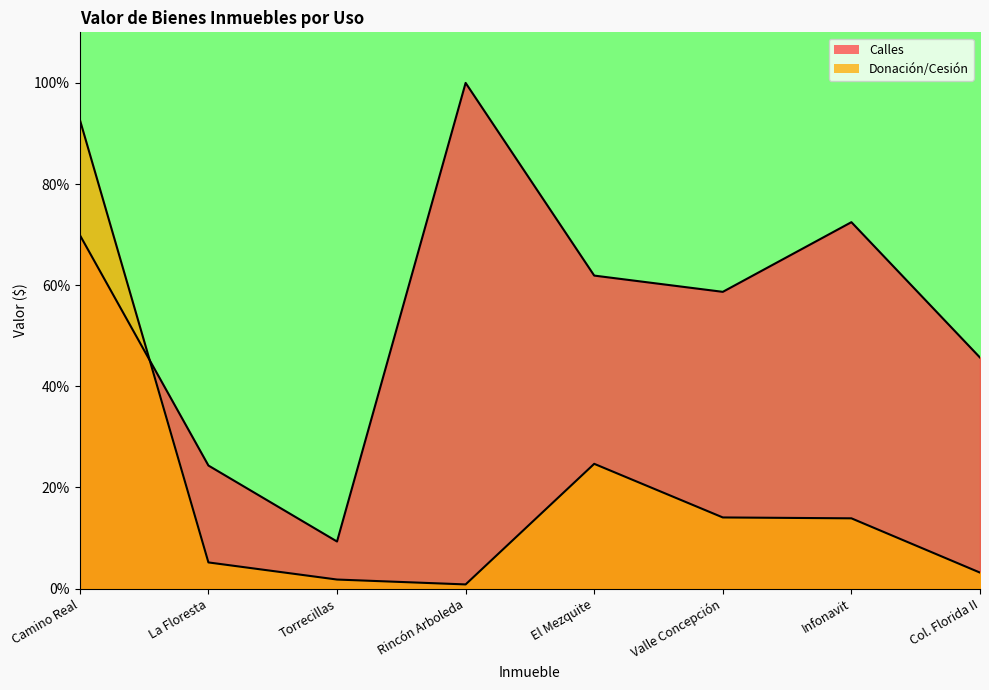

Reading right to left, what are all the values shown in this chart?

Calles: 45.7	72.5	58.7	61.9	100.0	9.3	24.3	69.9
Donación/Cesión: 3.2	13.9	14.1	24.7	0.8	1.8	5.2	92.7